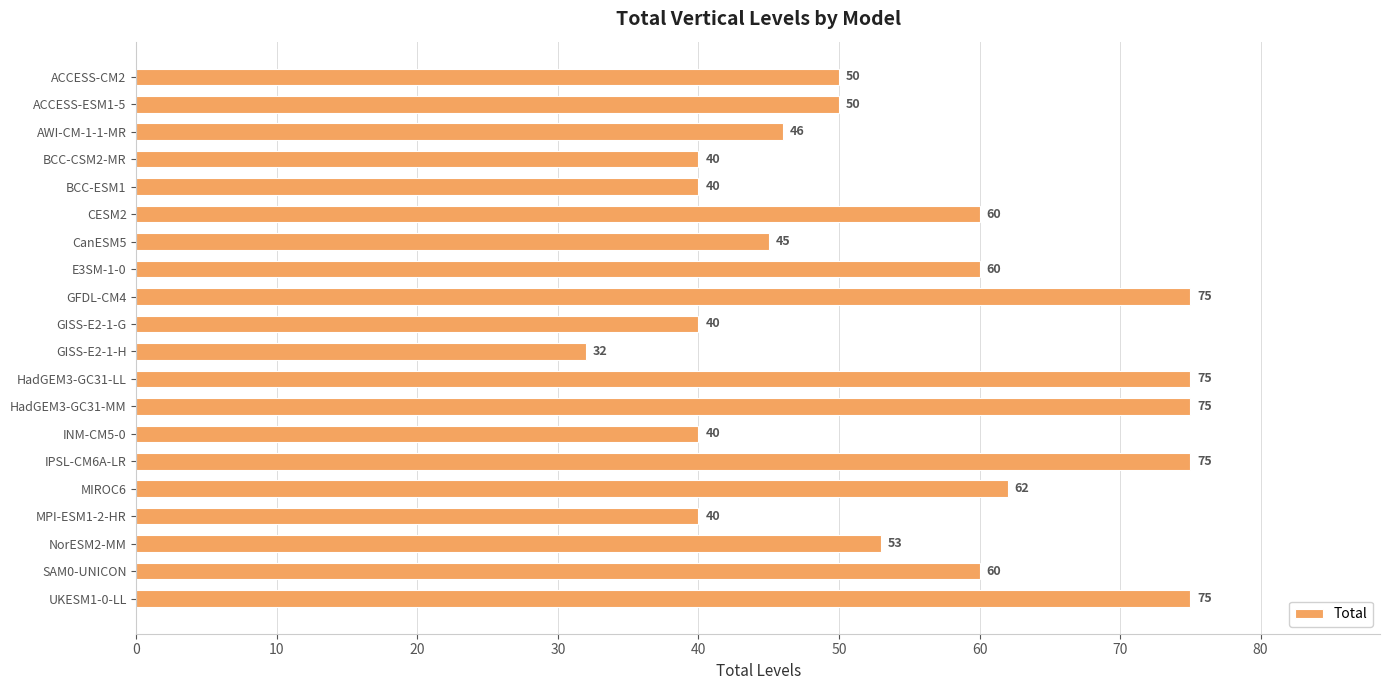

The chart shows a value of 106 at CESM2. True or false?

False